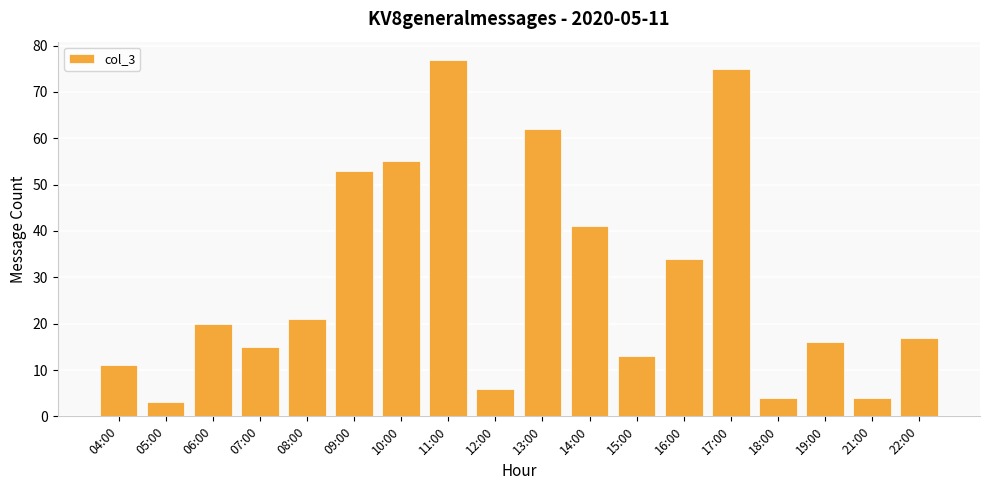

The chart shows a value of 62 at 13:00. True or false?

True